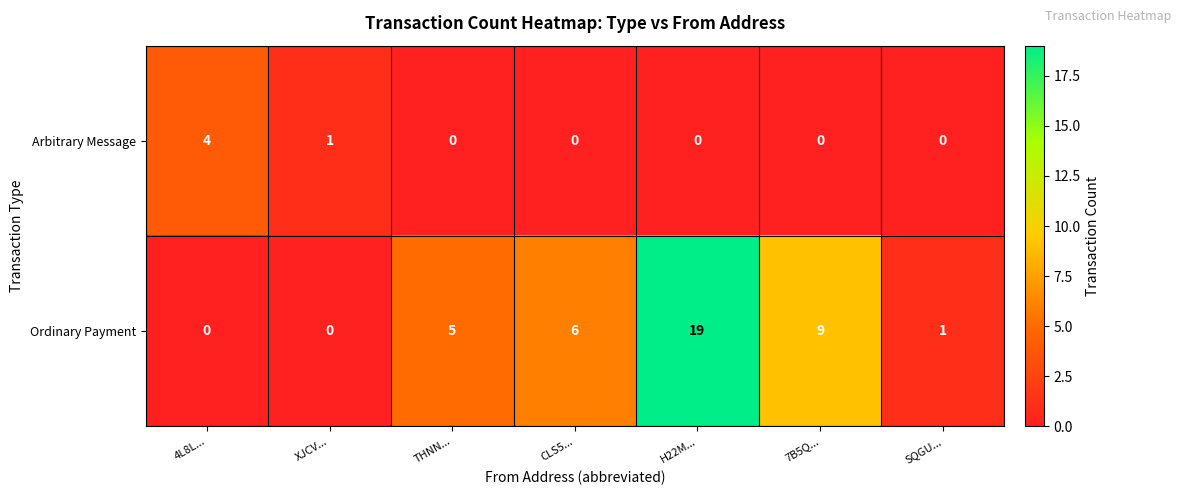

Reading left to right, list all the values displayed in this chart.

Arbitrary Message: 4L8L...=4	XJCV...=1	THNN...=0	CLS5...=0	H22M...=0	7B5Q...=0	SQGU...=0
Ordinary Payment: 4L8L...=0	XJCV...=0	THNN...=5	CLS5...=6	H22M...=19	7B5Q...=9	SQGU...=1